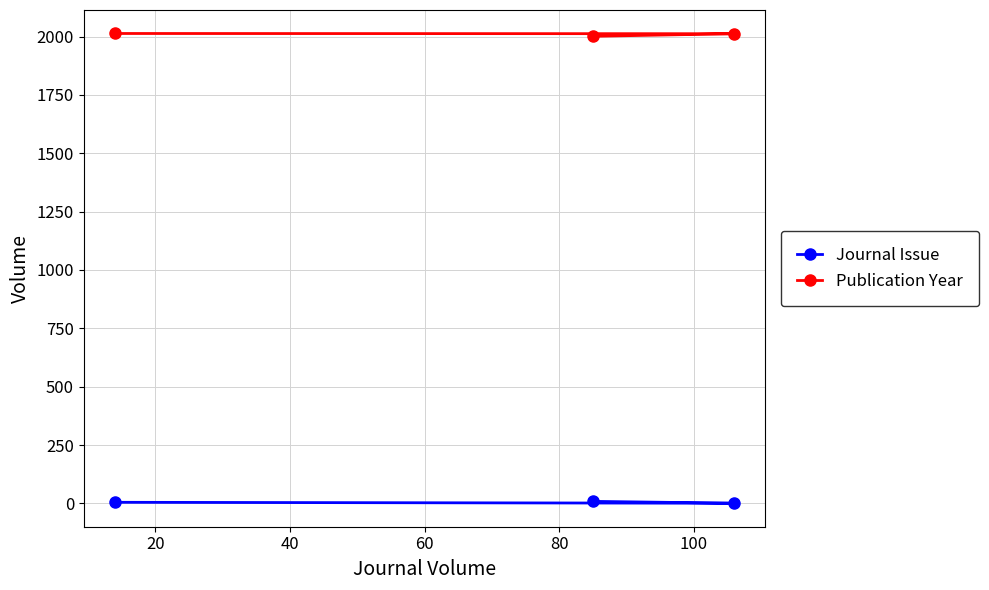

What is the average value of the Publication Year series?

2009